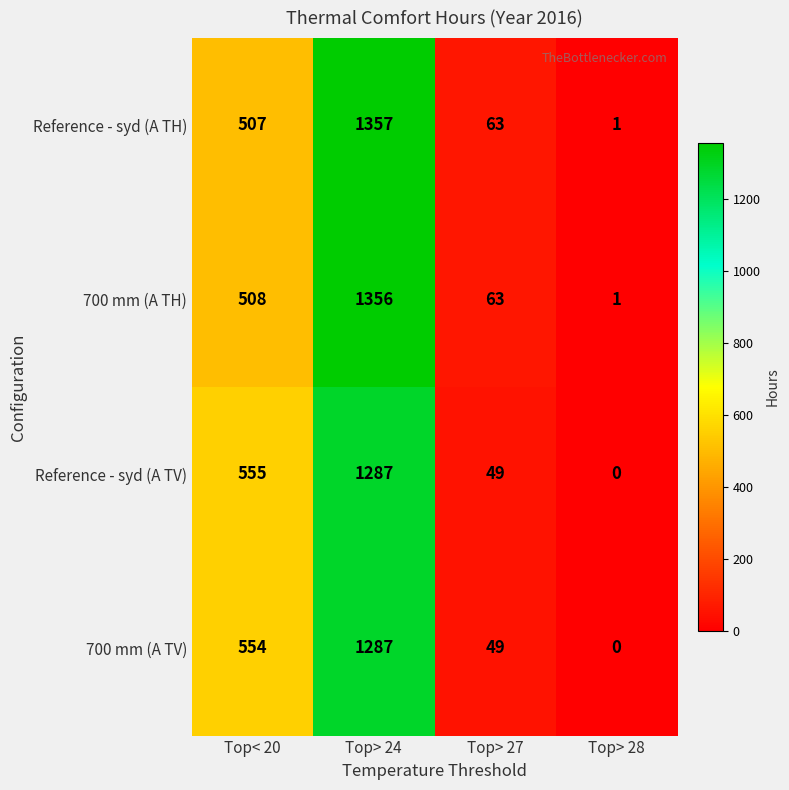

Reading left to right, what are all the values shown in this chart?

Reference - syd (A TH): 507	1357	63	1
700 mm (A TH): 508	1356	63	1
Reference - syd (A TV): 555	1287	49	0
700 mm (A TV): 554	1287	49	0